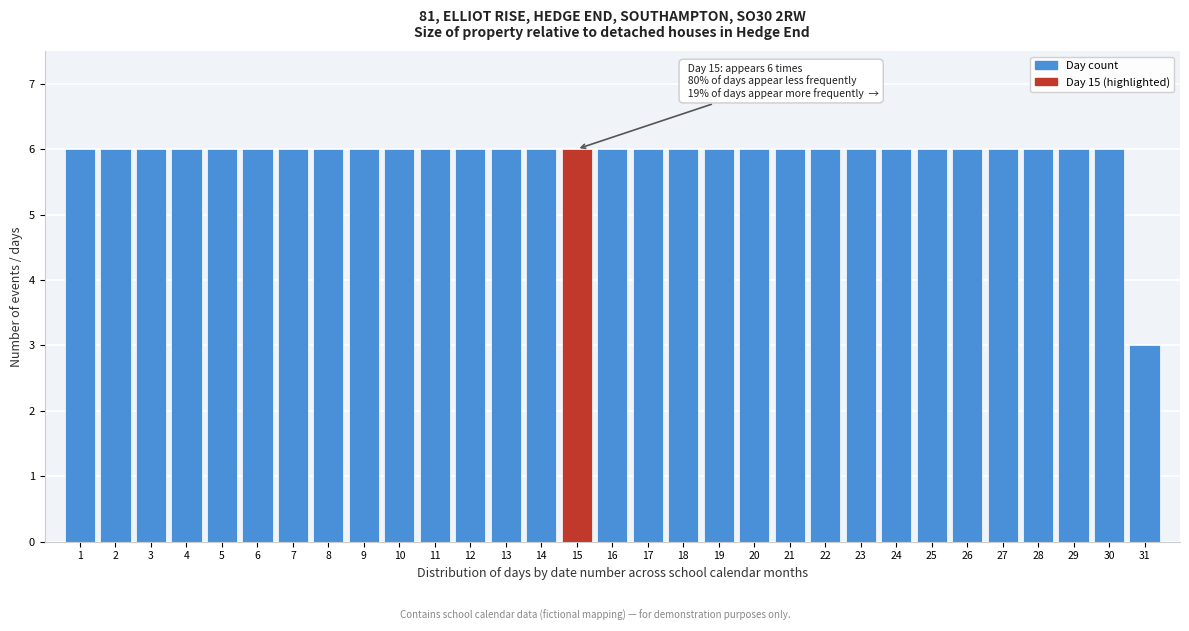

Is it true that the value at 22 is 9?

False